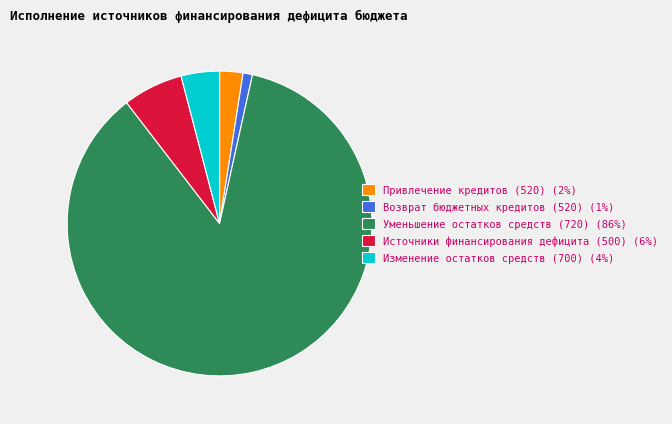

Between Изменение остатков средств (700) (4%) and Привлечение кредитов (520) (2%), which is larger?

Изменение остатков средств (700) (4%)